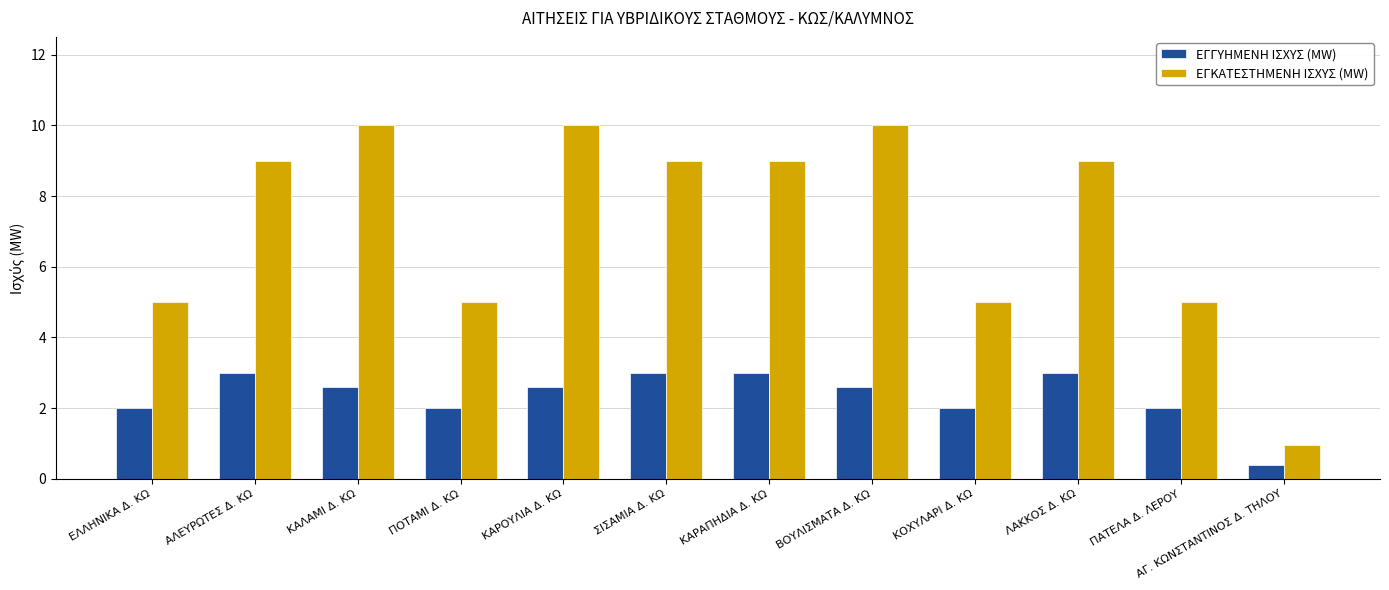

How many bars are there in each group?

2